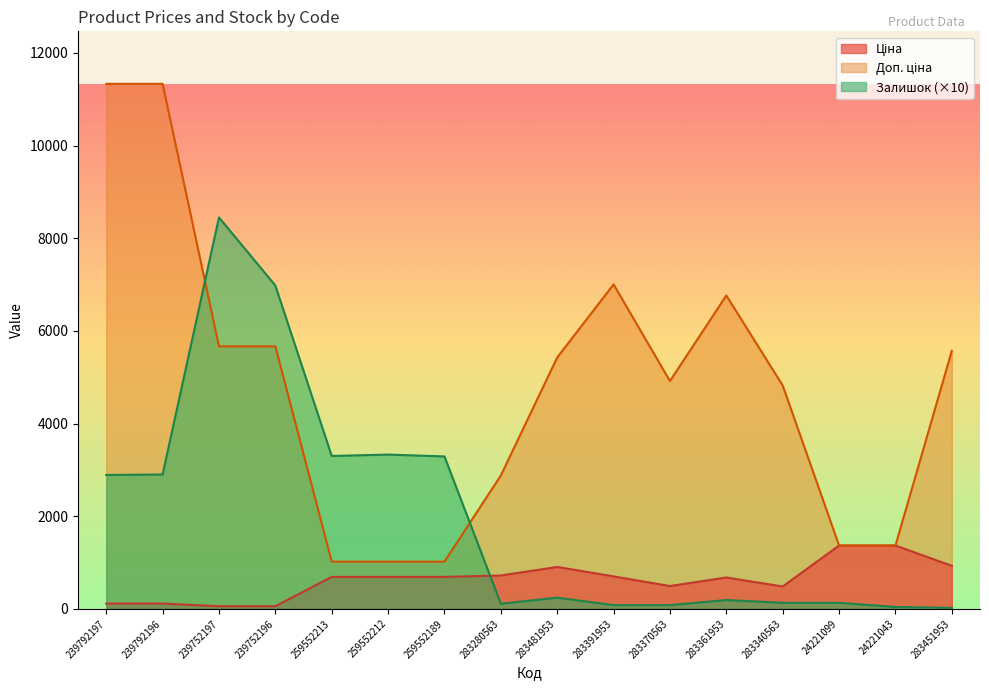

How many lines are shown in the chart?

3